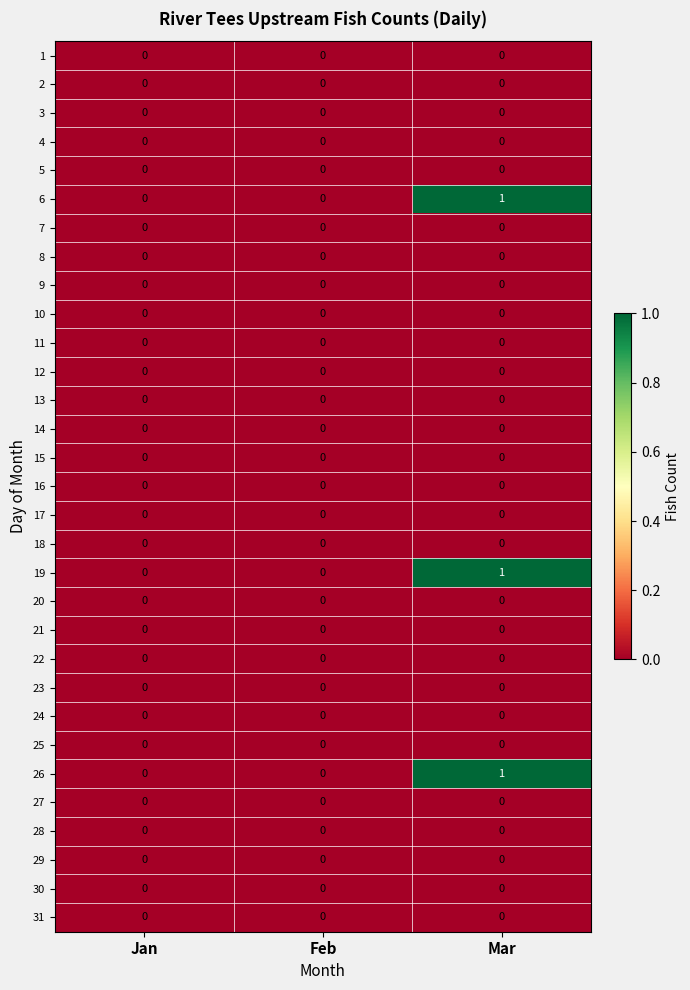

What is the total value across all series at Mar?

3